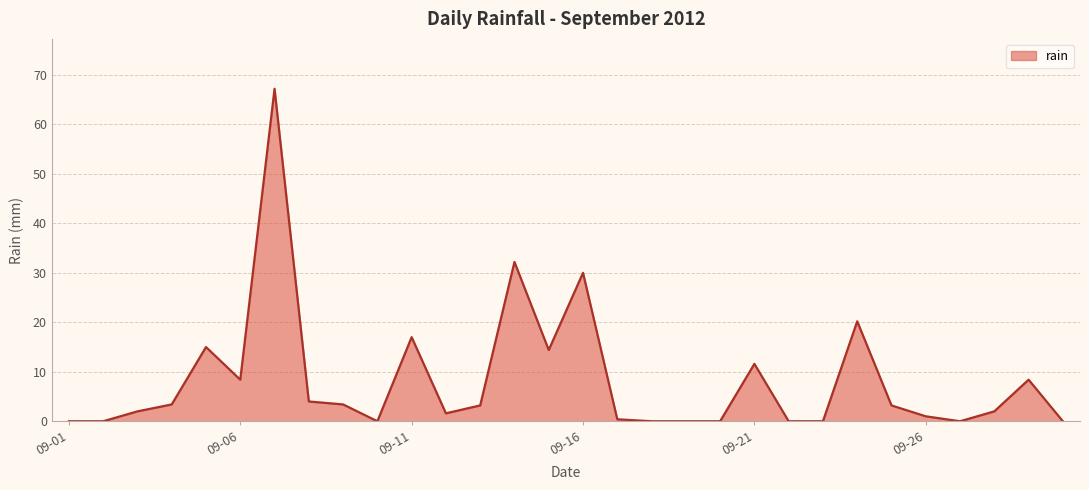

What is the maximum value shown in the chart?

67.2